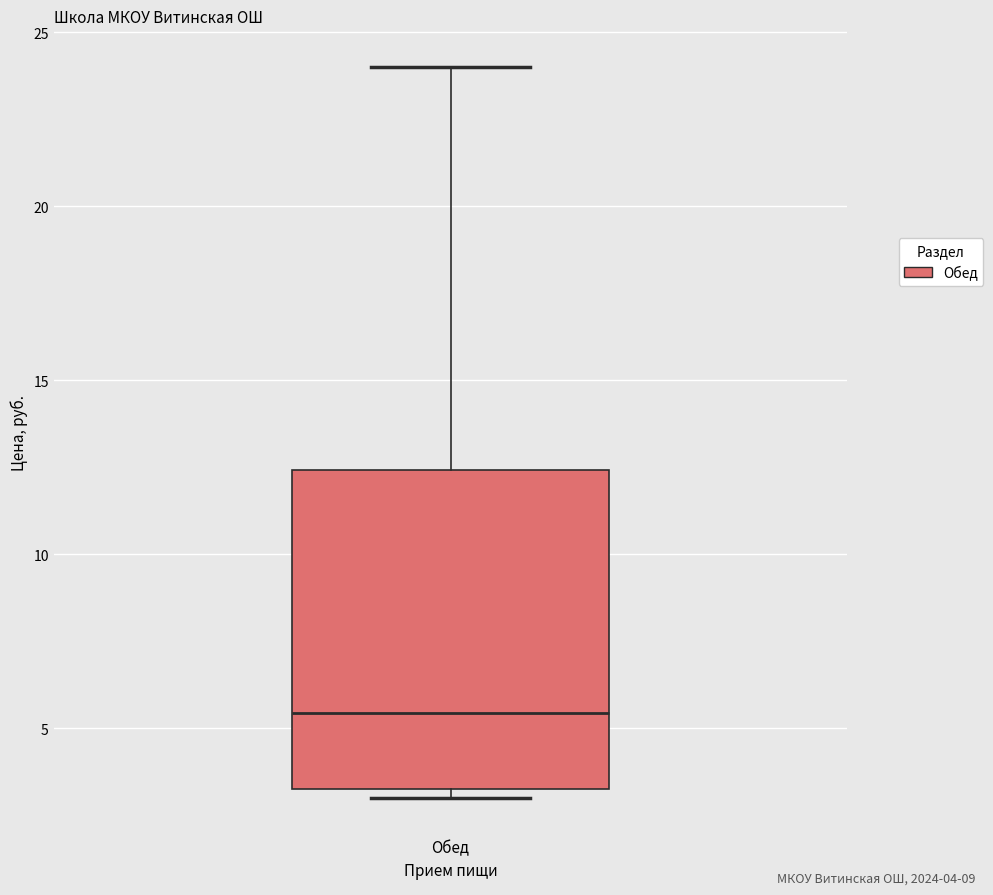

Where does the upper whisker of the box for Обед end on the y-axis? The values are not printed on the chart, so give them approximately, as read against the axis.

24.0